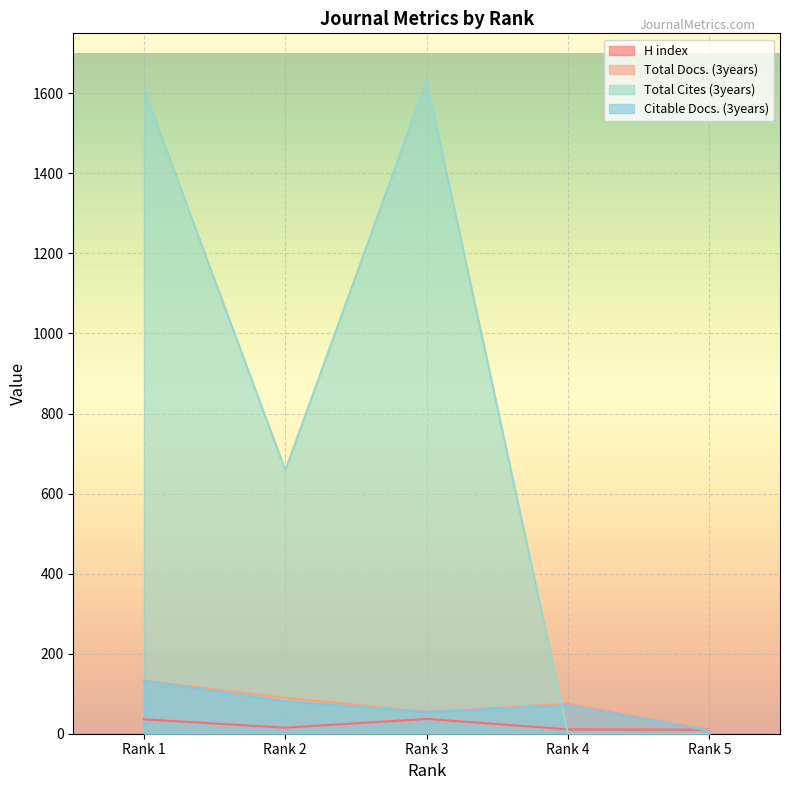

Is the value of Citable Docs. (3years) at Rank 3 greater than the value of Total Cites (3years) at Rank 5?

Yes